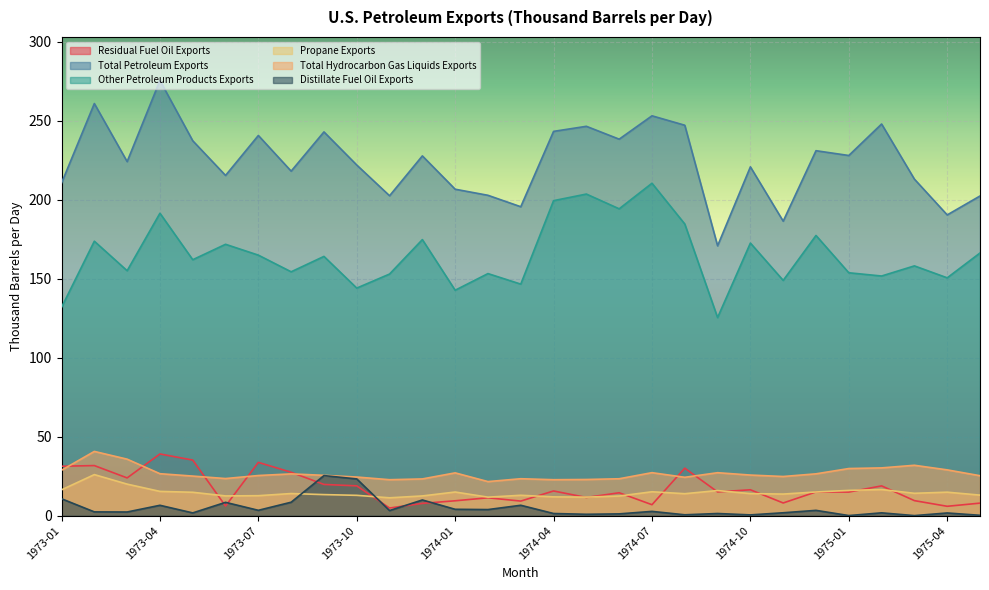

Does the chart display data point markers on the line(s)?

No